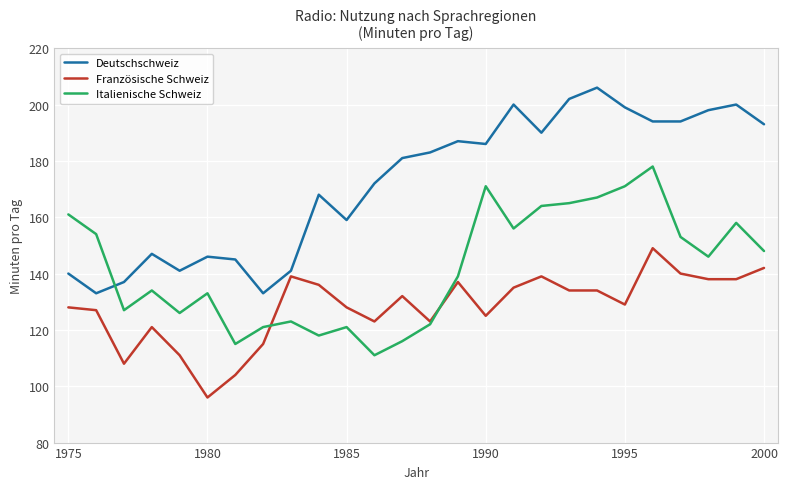

Rank the series by their maximum value, from highest to lowest.

Deutschschweiz, Italienische Schweiz, Französische Schweiz